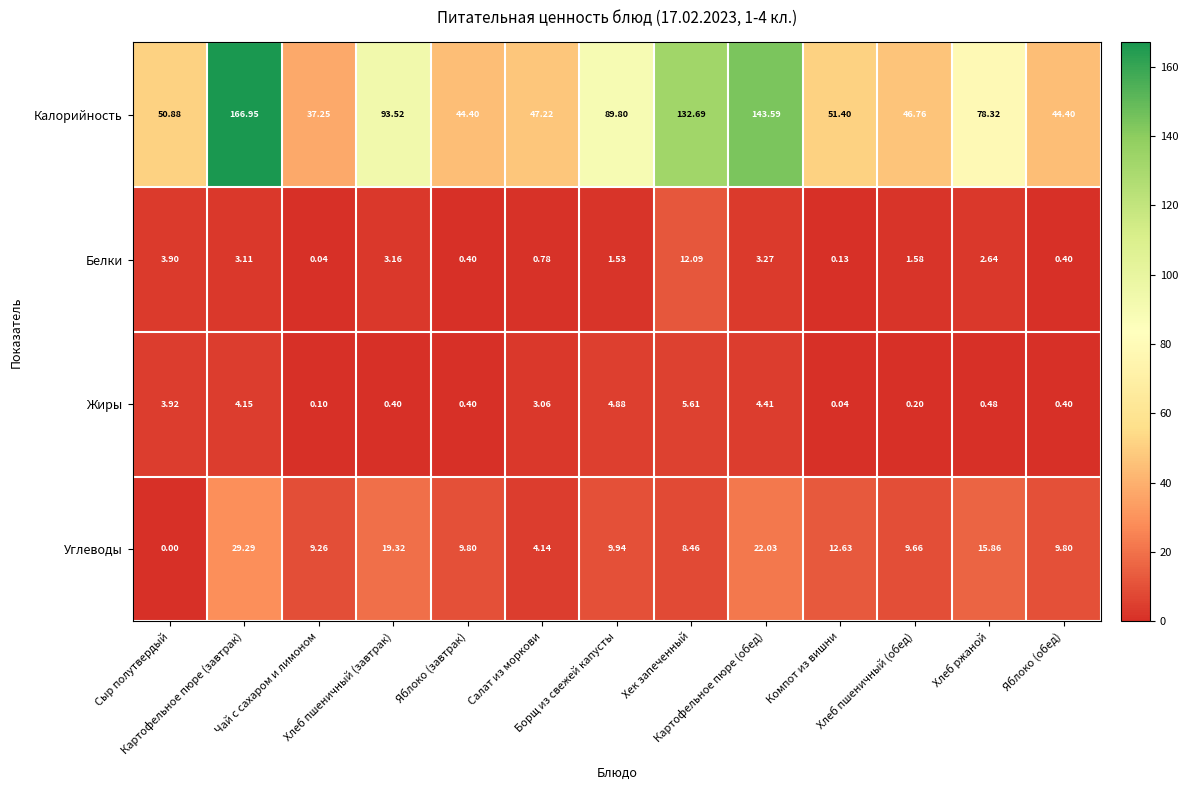

Which series has the widest spread of values?

Калорийность